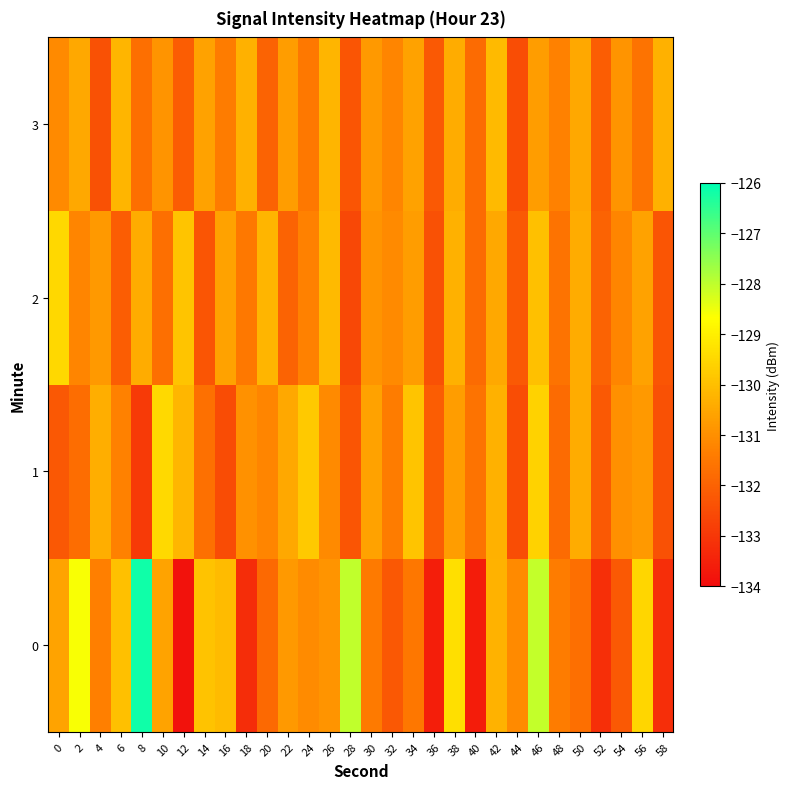

At which category is the sum across all series the highest?

46